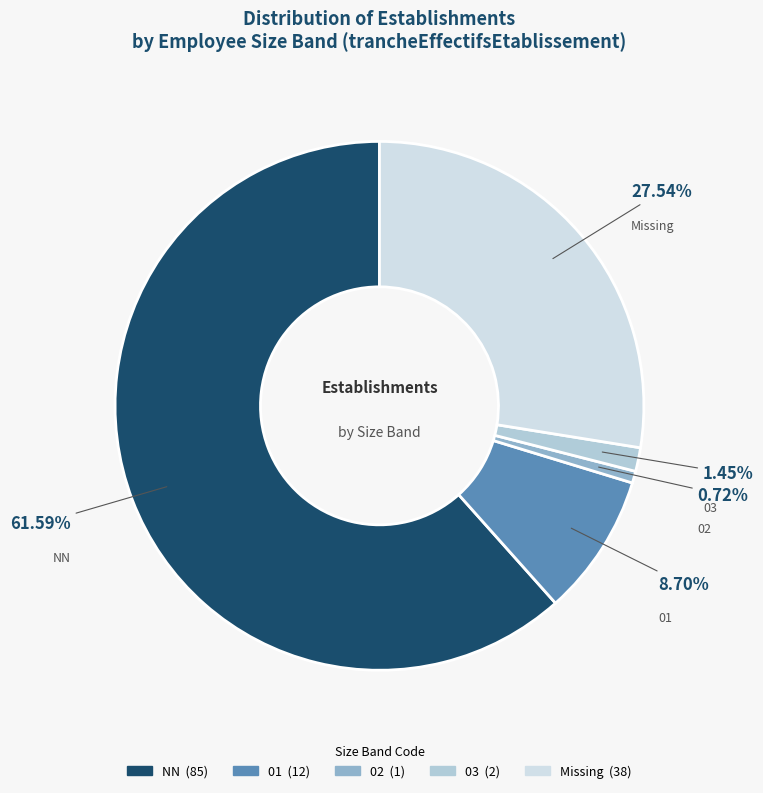

How many segments does this pie chart have?

5